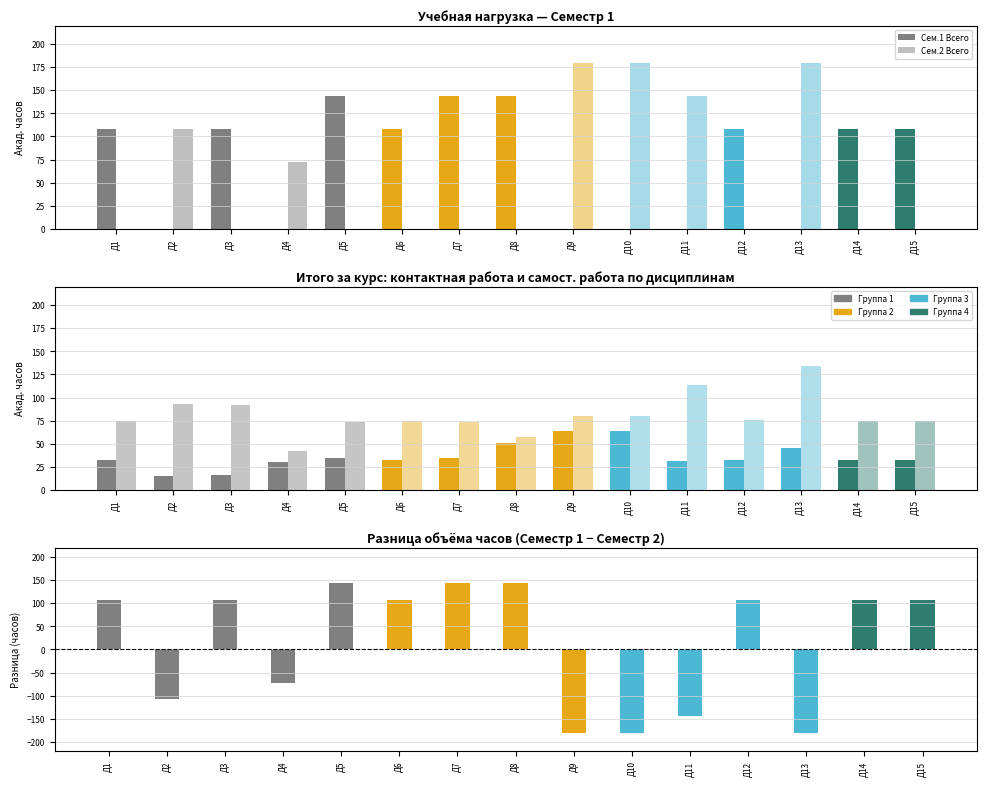

Which has a higher value, 14 or 12?

14